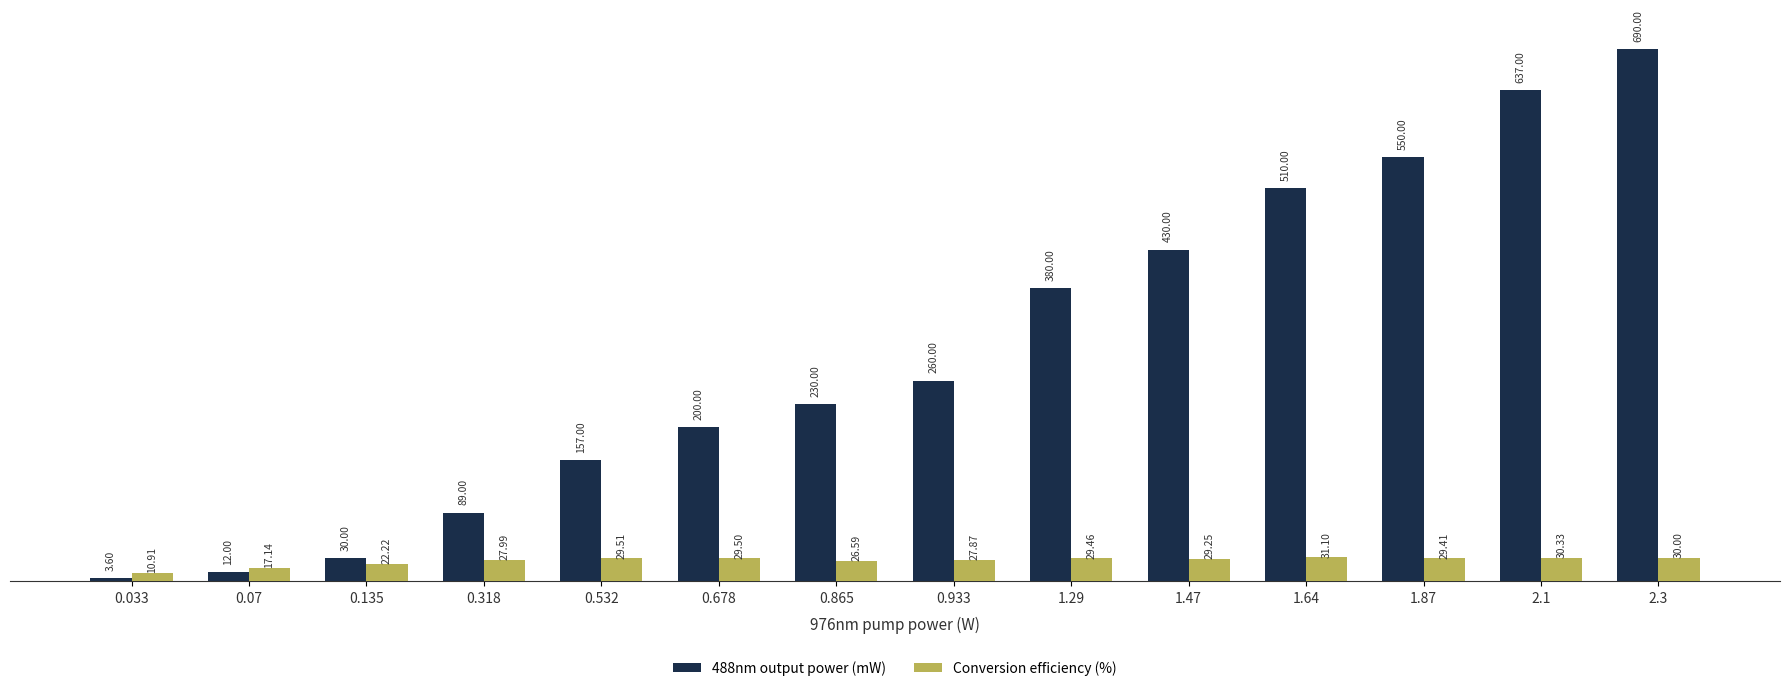

What is the difference between the maximum and second lowest values in the 488nm output power (mW) series?

678.0